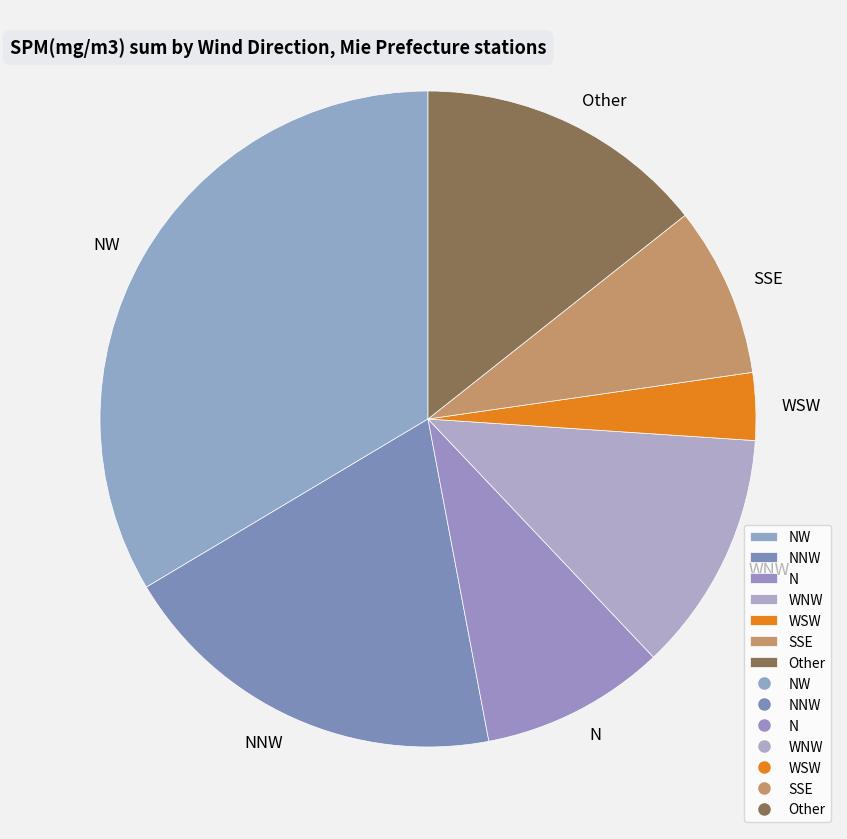

Rank the categories by value from lowest to highest.

WSW, SSE, N, WNW, Other, NNW, NW